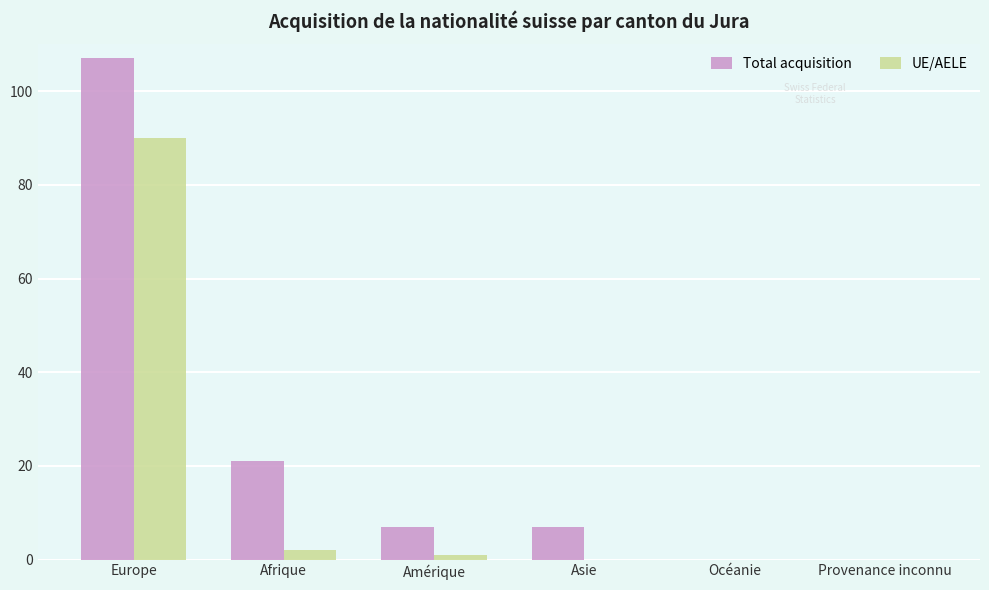

Reading left to right, list all the values displayed in this chart.

Total acquisition: Europe=107	Afrique=21	Amérique=7	Asie=7	Océanie=0	Provenance inconnu=0
UE/AELE: Europe=90	Afrique=2	Amérique=1	Asie=0	Océanie=0	Provenance inconnu=0